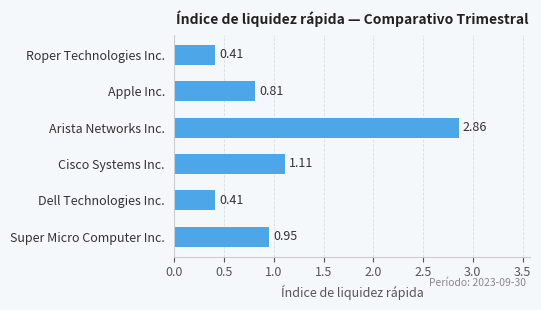

Which label corresponds to the largest value in the chart?

Arista Networks Inc.